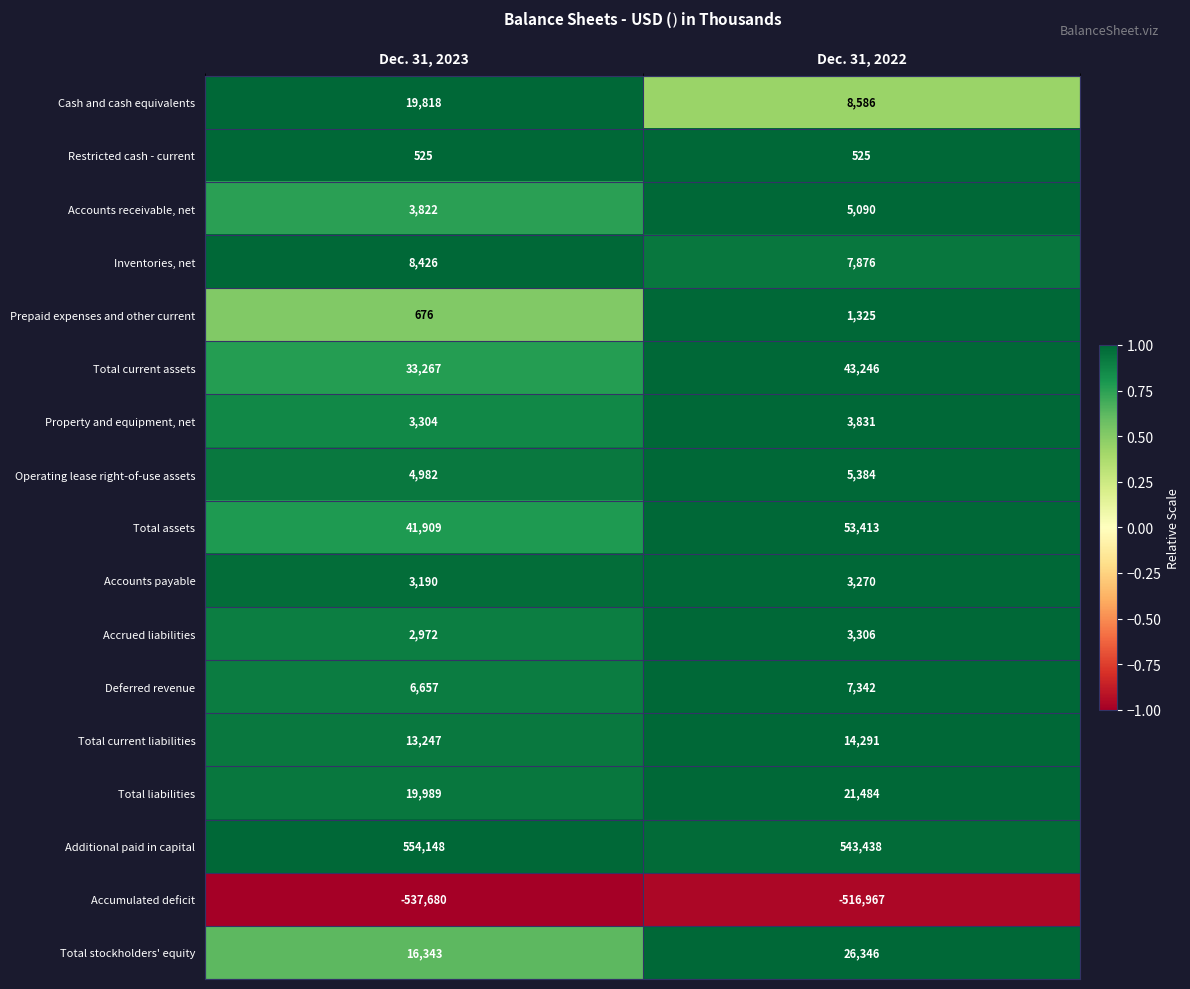

What is the difference between the highest and lowest values at Dec. 31, 2023?

1091828